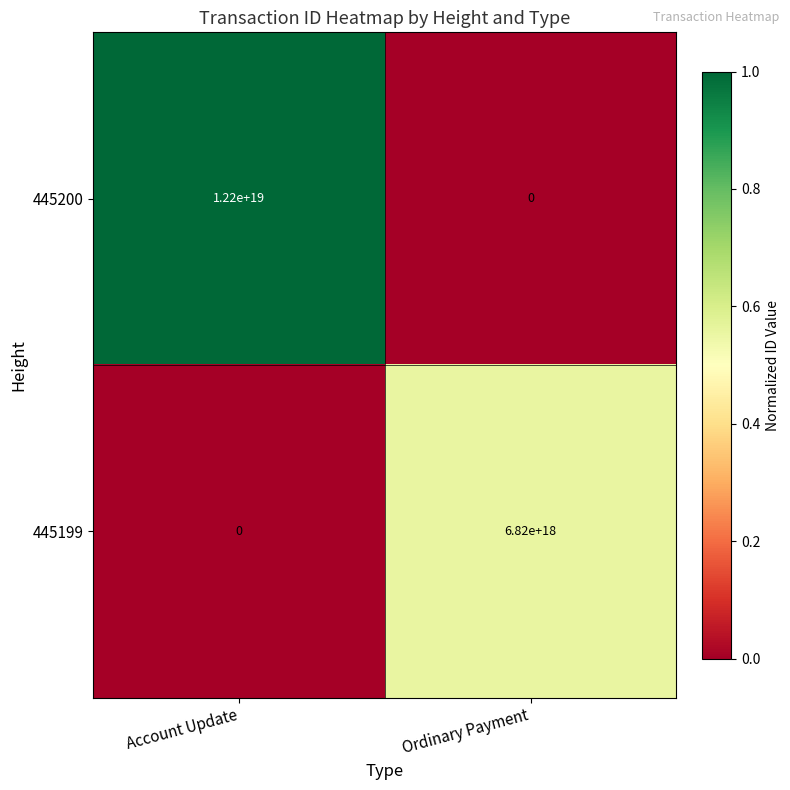

Between Account Update and Ordinary Payment, which series saw the biggest shift?

445200